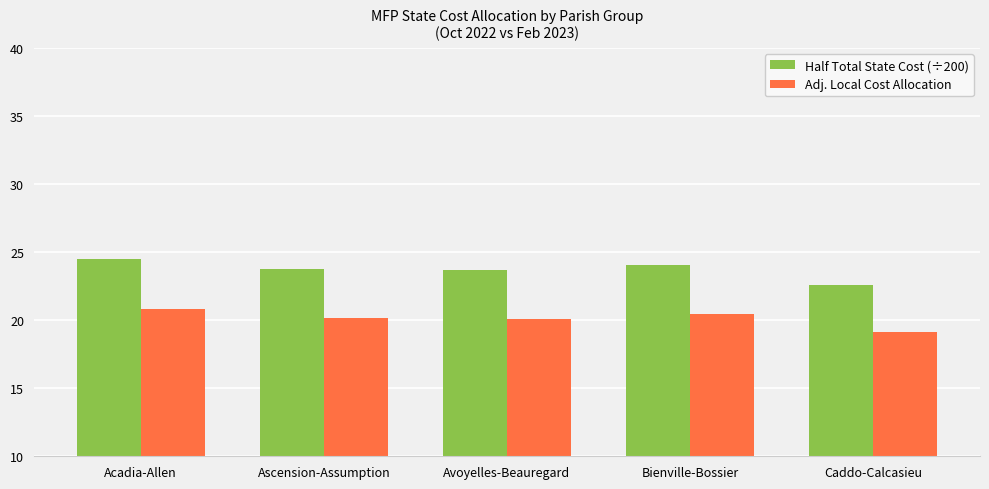

What is the value of the Adj. Local Cost Allocation bar at the 3rd from the left?

20.1